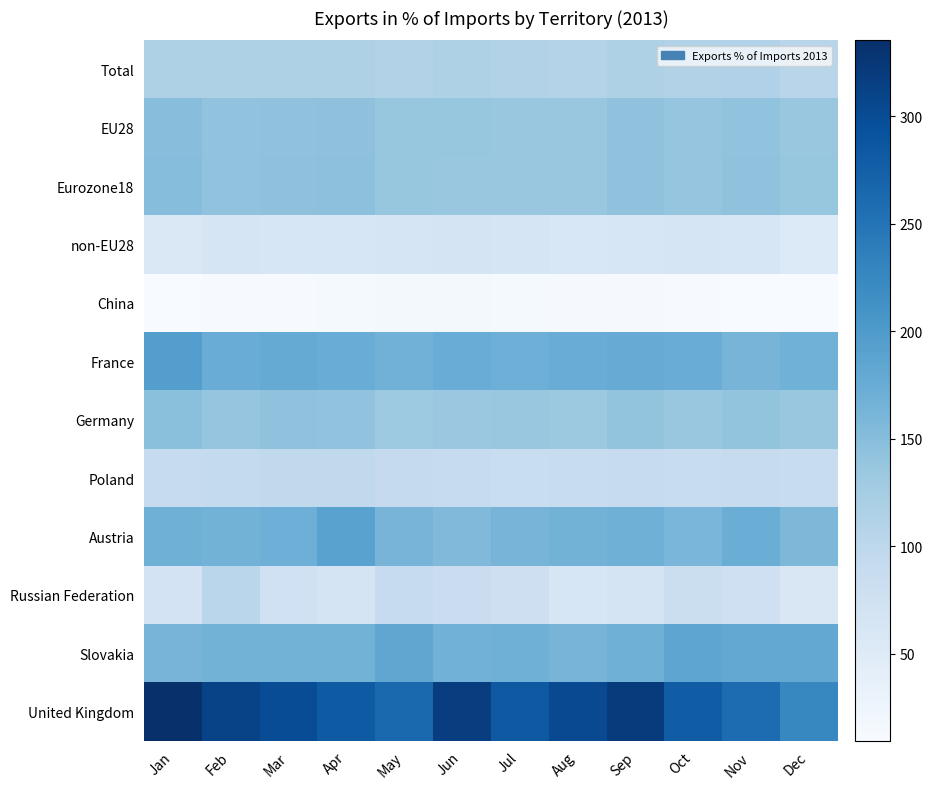

Between Jan and Nov, which series saw the biggest shift?

United Kingdom